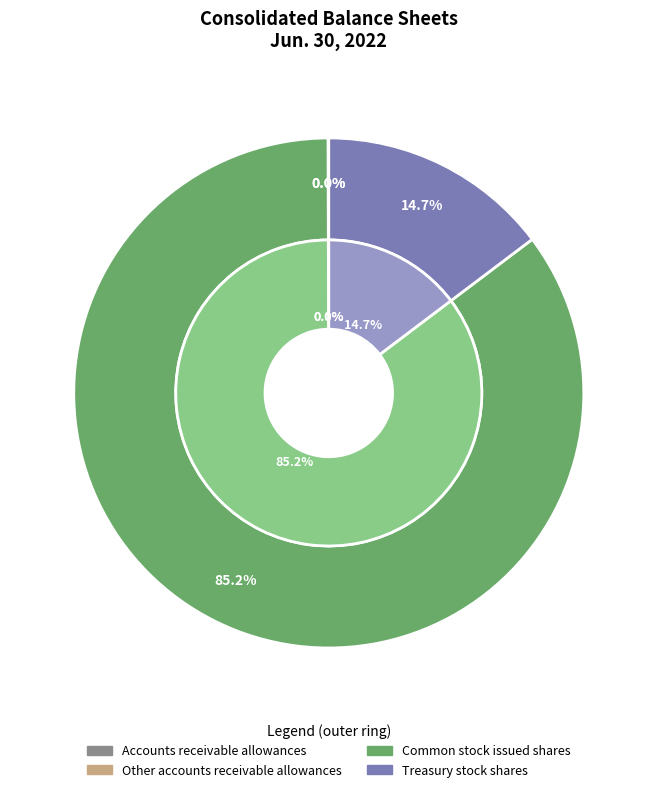

The Accounts receivable allowances slice represents 0% of the pie. True or false?

True